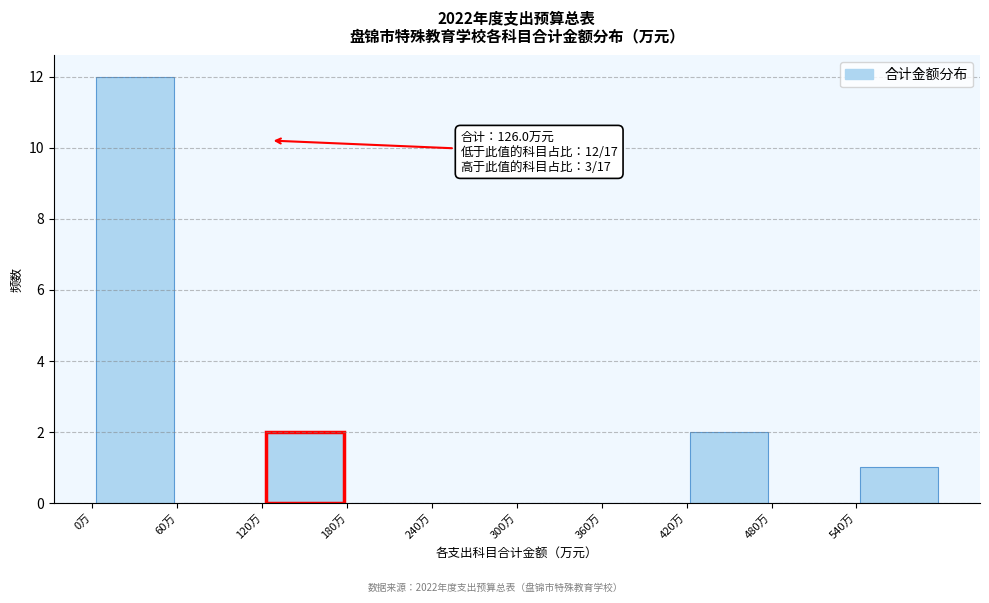

Over which range of the x-axis is the bar tallest?

0 to 60